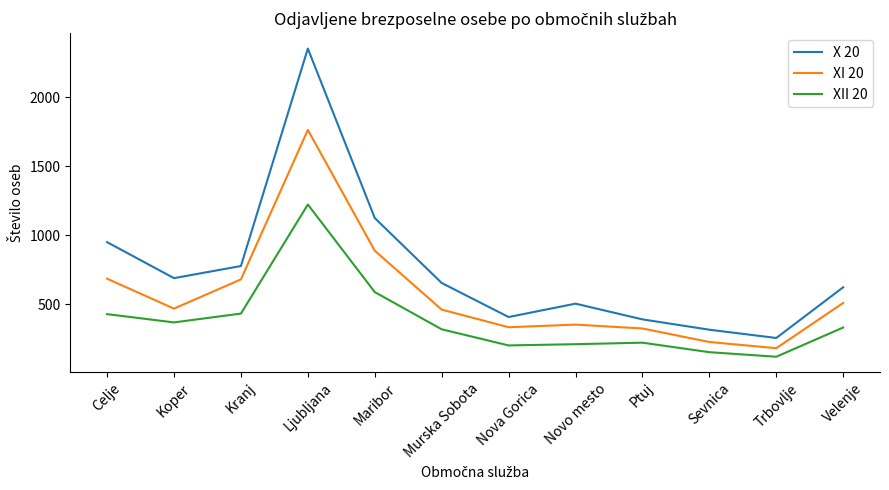

List the series in order of their overall mean, highest first.

X 20, XI 20, XII 20